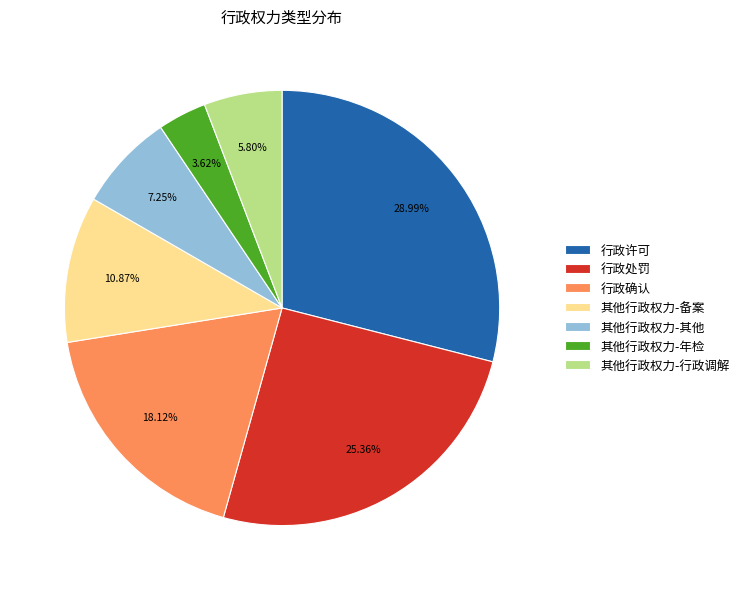

What is the total percentage of 其他行政权力-年检 and 其他行政权力-其他?

10.9%